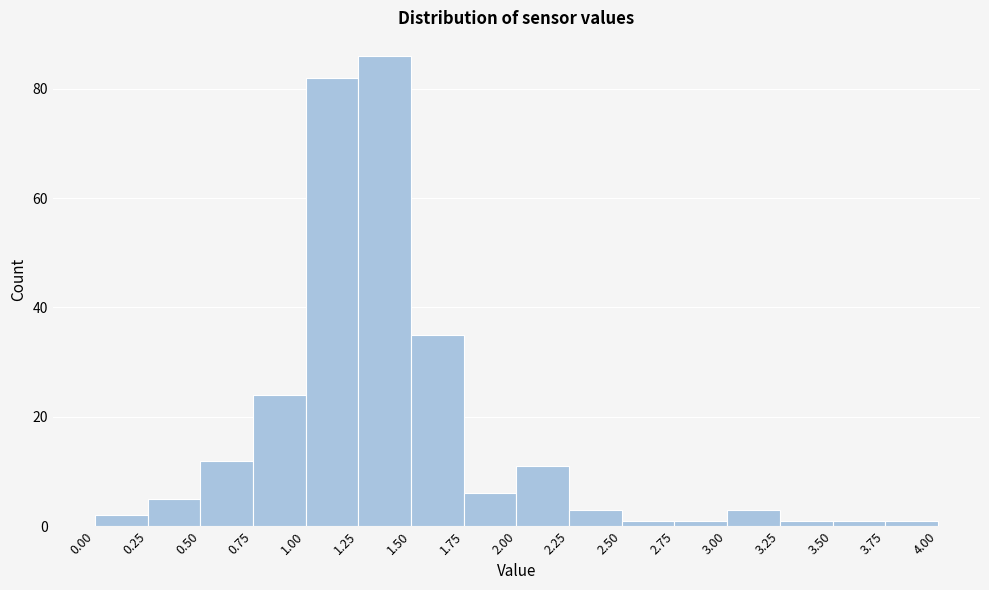

Reading left to right, transcribe this chart: for each bar, give the range it covers on the x-axis and its height. The values are not printed on the chart, so give them approximately, as read against the axis.

0.00 to 0.25: 2
0.25 to 0.50: 6
0.50 to 0.75: 12
0.75 to 1.00: 24
1.00 to 1.25: 82
1.25 to 1.50: 86
1.50 to 1.75: 36
1.75 to 2.00: 6
2.00 to 2.25: 12
2.25 to 2.50: 4
2.50 to 2.75: under 2
2.75 to 3.00: under 2
3.00 to 3.25: 4
3.25 to 3.50: under 2
3.50 to 3.75: under 2
3.75 to 4.00: under 2